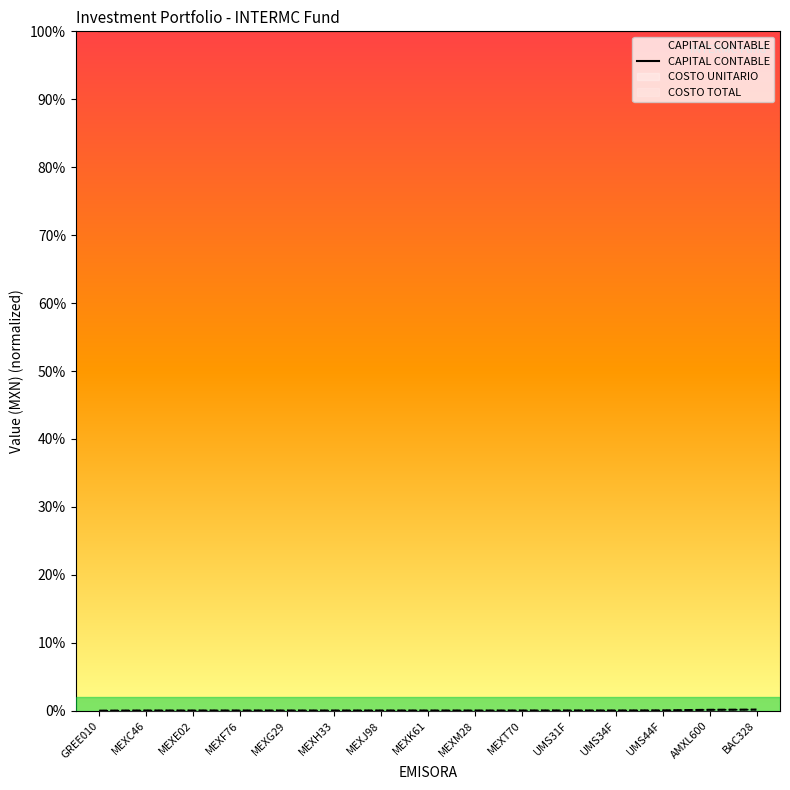

Which series changed the most between MEXM28 and UMS44F?

COSTO UNITARIO